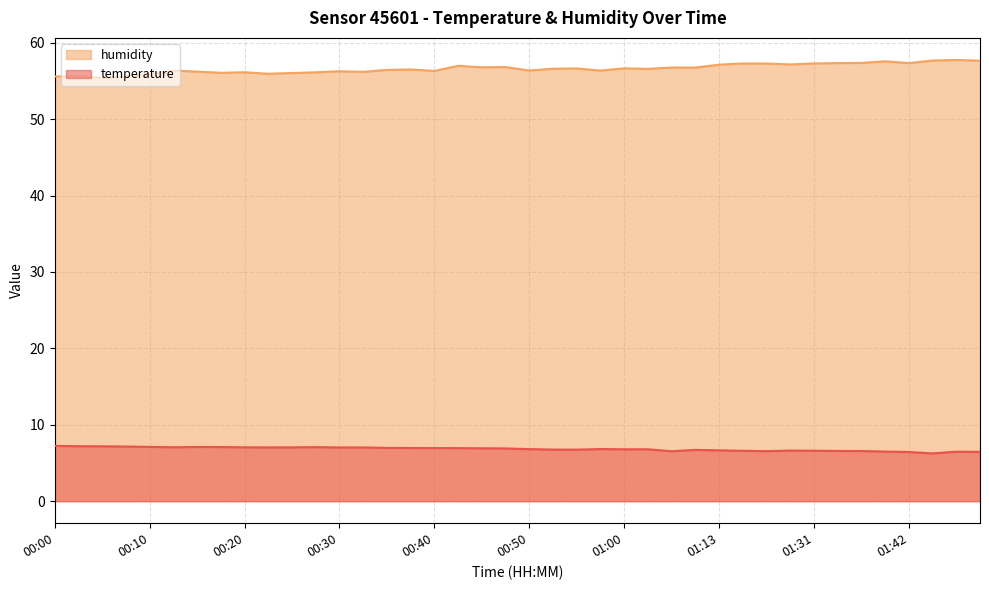

At which label is temperature closest to 6?

01:44